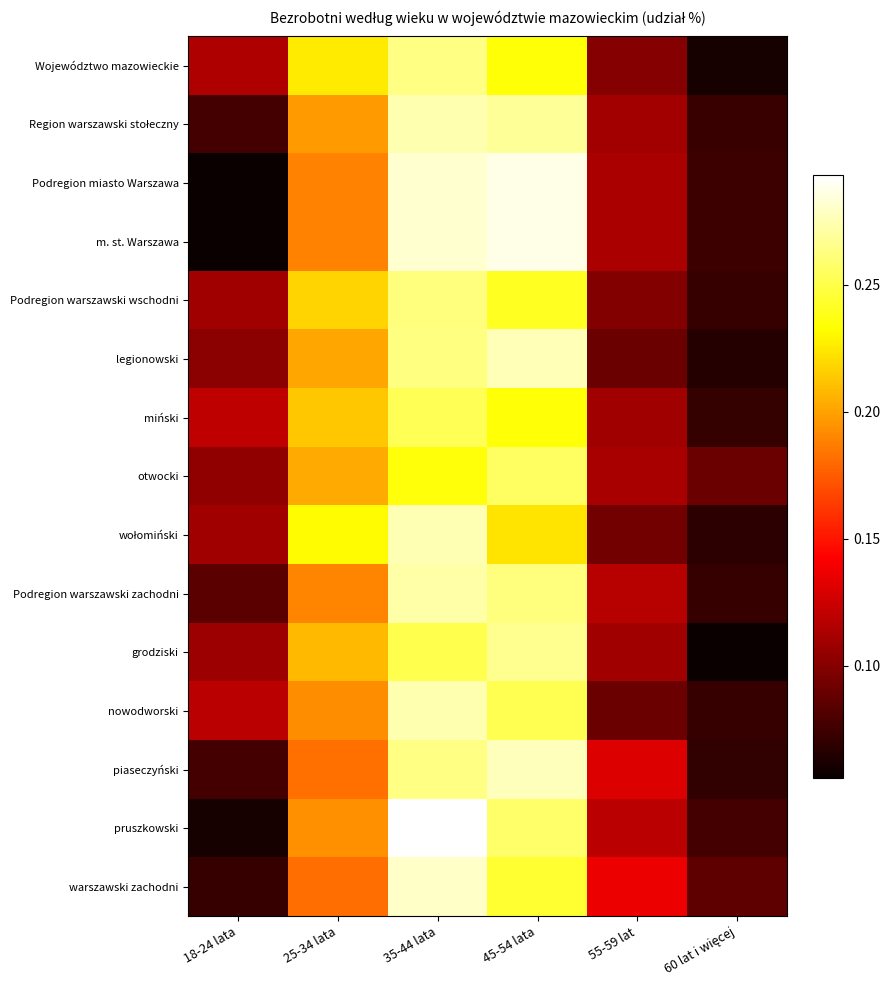

Between 18-24 lata and 25-34 lata, which is larger?

25-34 lata